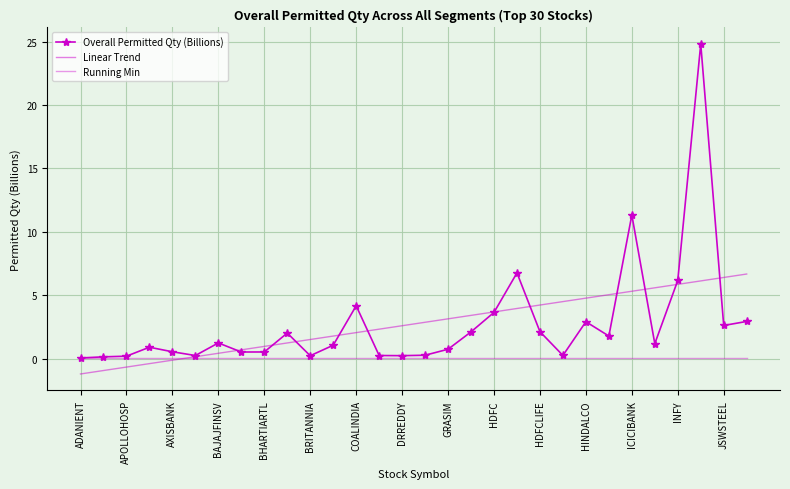

Is this an area chart (filled region under the line)?

No